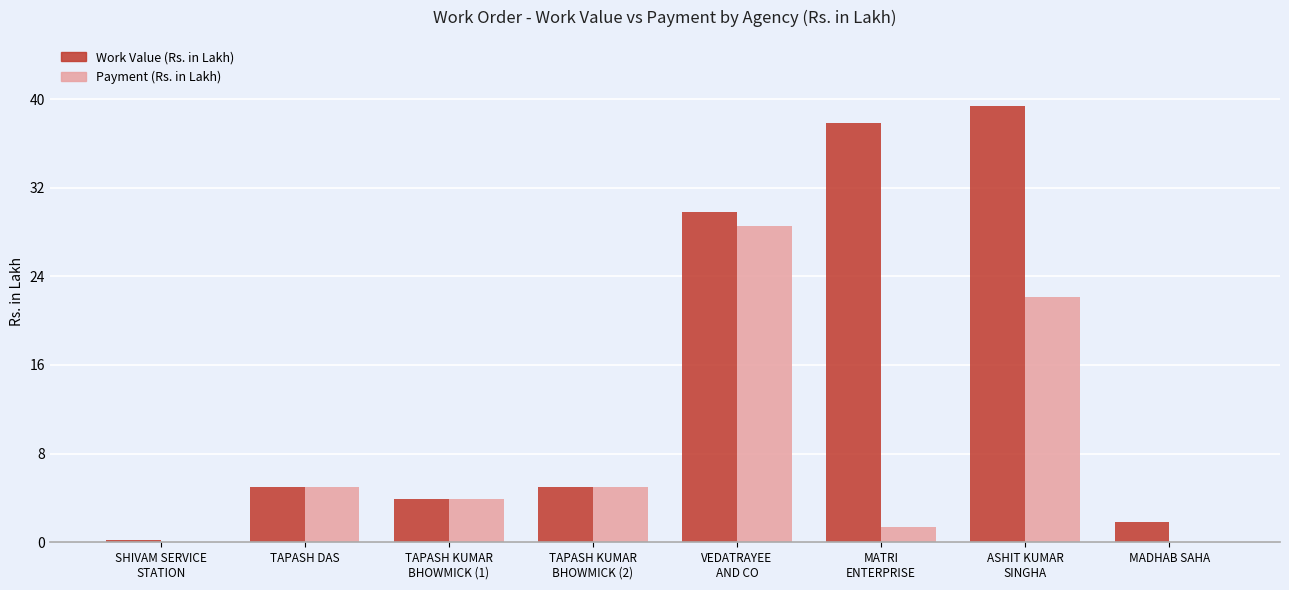

True or false: Work Value (Rs. in Lakh) has a value of 1.8 at MADHAB SAHA.

True